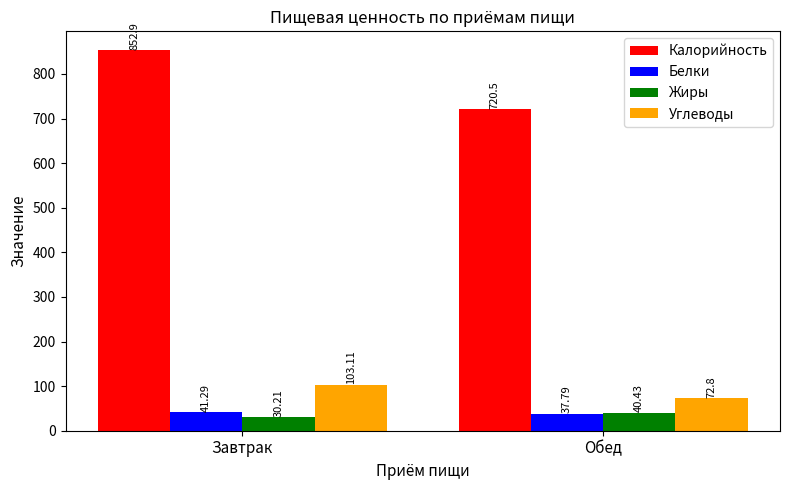

What is the minimum value shown in the chart?

30.2